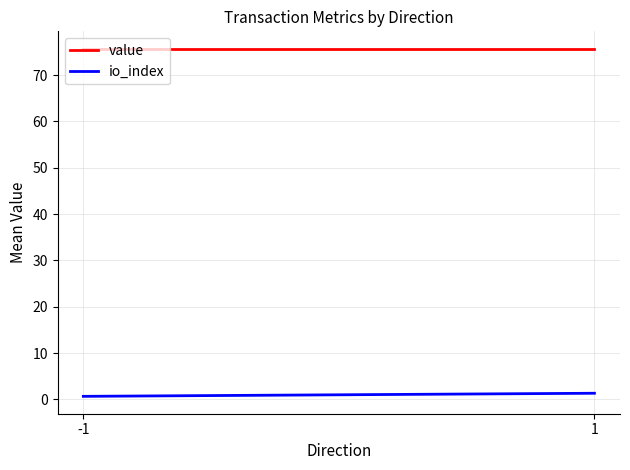

Which series has the largest total across all categories?

value